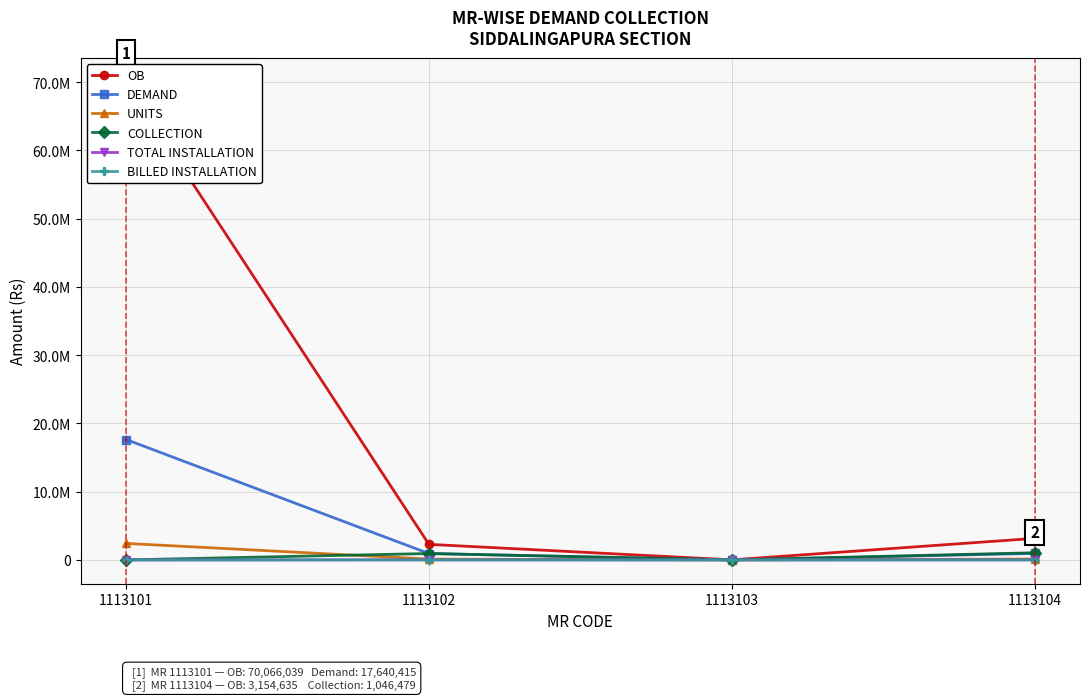

Does the chart have visible grid lines?

Yes